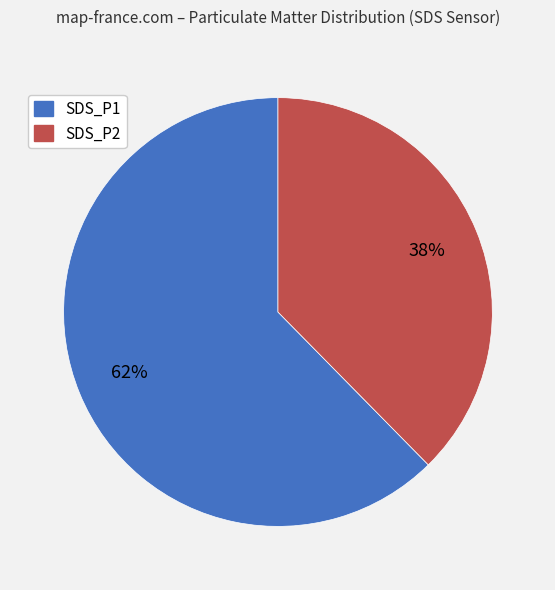

Combined, do SDS_P2 and SDS_P1 account for over 50%?

Yes